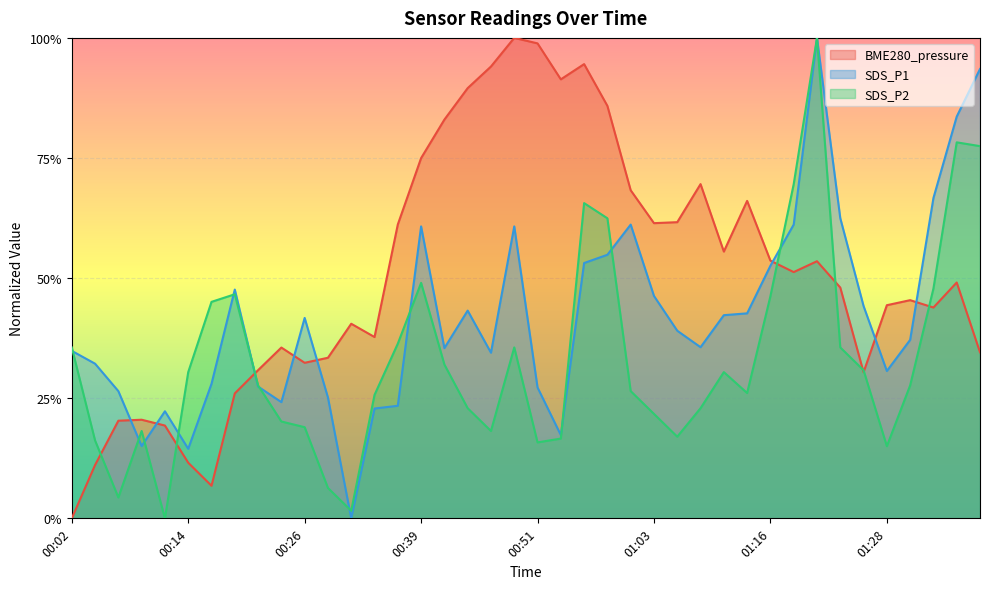

At which label is SDS_P2 closest to 0?

00:12